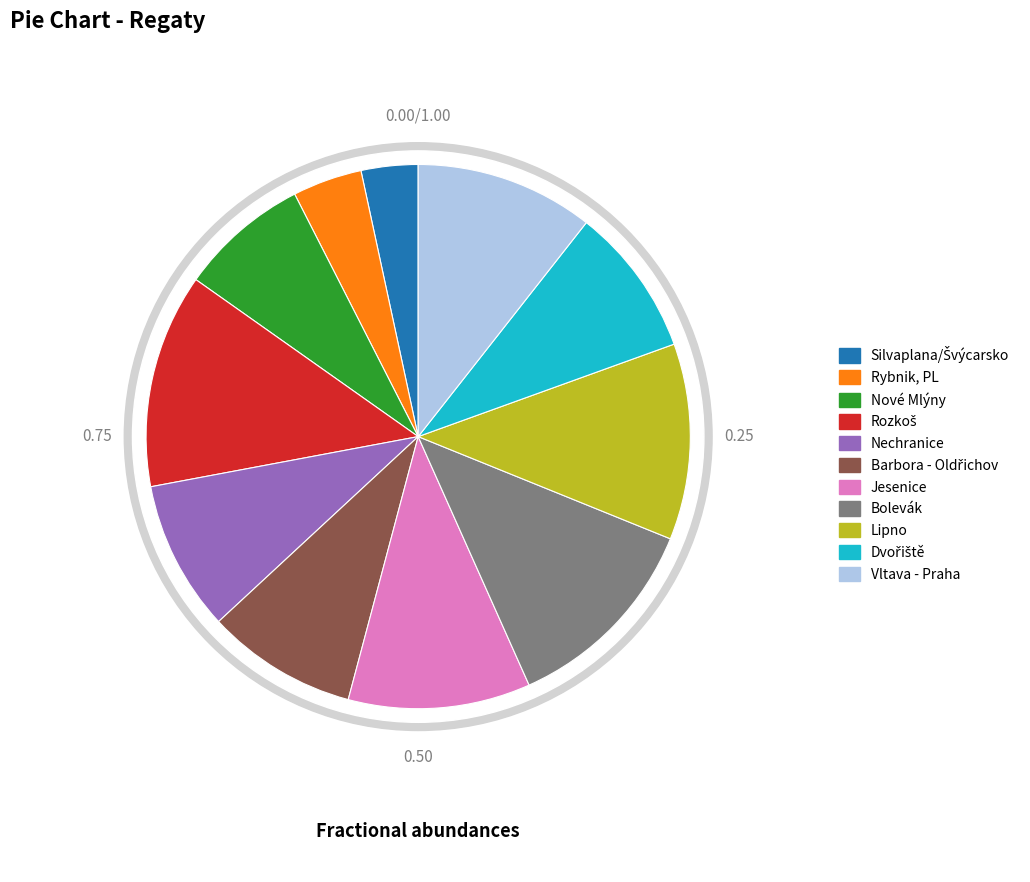

How many slices are in this pie chart?

11